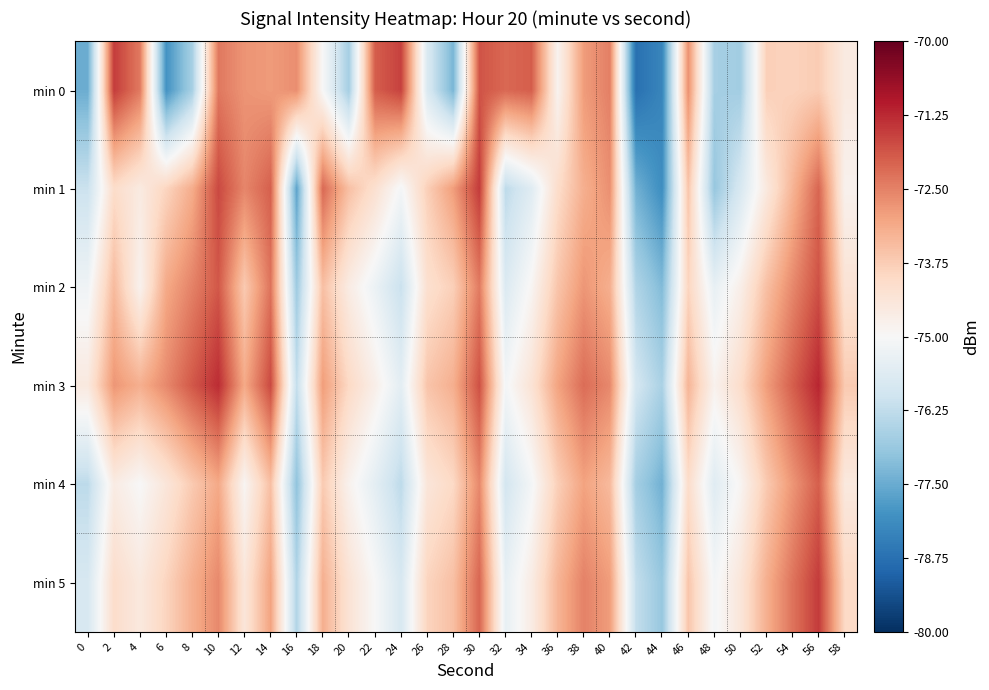

Reading left to right, list all the values displayed in this chart.

min 0: 0=-77.5	2=-71.5	4=-72.4	6=-78.0	8=-76.7	10=-72.4	12=-72.8	14=-72.9	16=-72.7	18=-75.0	20=-76.7	22=-72.0	24=-71.6	26=-75.7	28=-77.3	30=-71.8	32=-72.1	34=-72.0	36=-74.9	38=-72.9	40=-72.5	42=-78.7	44=-78.3	46=-72.7	48=-76.7	50=-76.7	52=-73.8	54=-73.9	56=-73.7	58=-74.5
min 1: 0=-76.1	2=-74.1	4=-74.5	6=-73.9	8=-73.2	10=-71.7	12=-72.6	14=-72.0	16=-77.7	18=-72.1	20=-73.5	22=-74.2	24=-75.1	26=-73.8	28=-72.9	30=-71.5	32=-76.3	34=-75.6	36=-74.1	38=-73.2	40=-72.7	42=-77.4	44=-78.1	46=-73.6	48=-76.9	50=-75.8	52=-74.5	54=-73.3	56=-72.1	58=-74.8
min 2: 0=-75.2	2=-73.4	4=-74.8	6=-73.1	8=-72.5	10=-71.9	12=-73.7	14=-72.3	16=-76.8	18=-73.5	20=-74.6	22=-75.3	24=-76.1	26=-74.2	28=-73.8	30=-72.4	32=-75.7	34=-74.9	36=-73.6	38=-72.8	40=-73.2	42=-76.5	44=-77.2	46=-73.9	48=-75.4	50=-74.7	52=-73.5	54=-72.6	56=-71.8	58=-74.3
min 3: 0=-74.5	2=-72.8	4=-73.2	6=-72.6	8=-71.9	10=-71.3	12=-73.1	14=-71.7	16=-76.2	18=-72.9	20=-74.0	22=-74.7	24=-75.5	26=-73.6	28=-73.2	30=-71.8	32=-75.1	34=-74.3	36=-73.0	38=-72.2	40=-72.6	42=-75.9	44=-76.6	46=-73.3	48=-74.8	50=-74.1	52=-72.9	54=-72.0	56=-71.2	58=-73.7
min 4: 0=-76.3	2=-74.6	4=-75.0	6=-74.4	8=-73.7	10=-73.1	12=-74.9	14=-73.5	16=-77.0	18=-73.7	20=-74.8	22=-75.5	24=-76.3	26=-74.4	28=-74.0	30=-72.6	32=-75.9	34=-75.1	36=-73.8	38=-73.0	40=-73.4	42=-76.7	44=-77.4	46=-74.1	48=-75.6	50=-74.9	52=-73.7	54=-72.8	56=-72.0	58=-74.5
min 5: 0=-75.8	2=-74.1	4=-74.5	6=-73.9	8=-73.2	10=-72.6	12=-74.4	14=-73.0	16=-76.5	18=-73.2	20=-74.3	22=-75.0	24=-75.8	26=-73.9	28=-73.5	30=-72.1	32=-75.4	34=-74.6	36=-73.3	38=-72.5	40=-72.9	42=-76.2	44=-76.9	46=-73.6	48=-75.1	50=-74.4	52=-73.2	54=-72.3	56=-71.5	58=-74.0